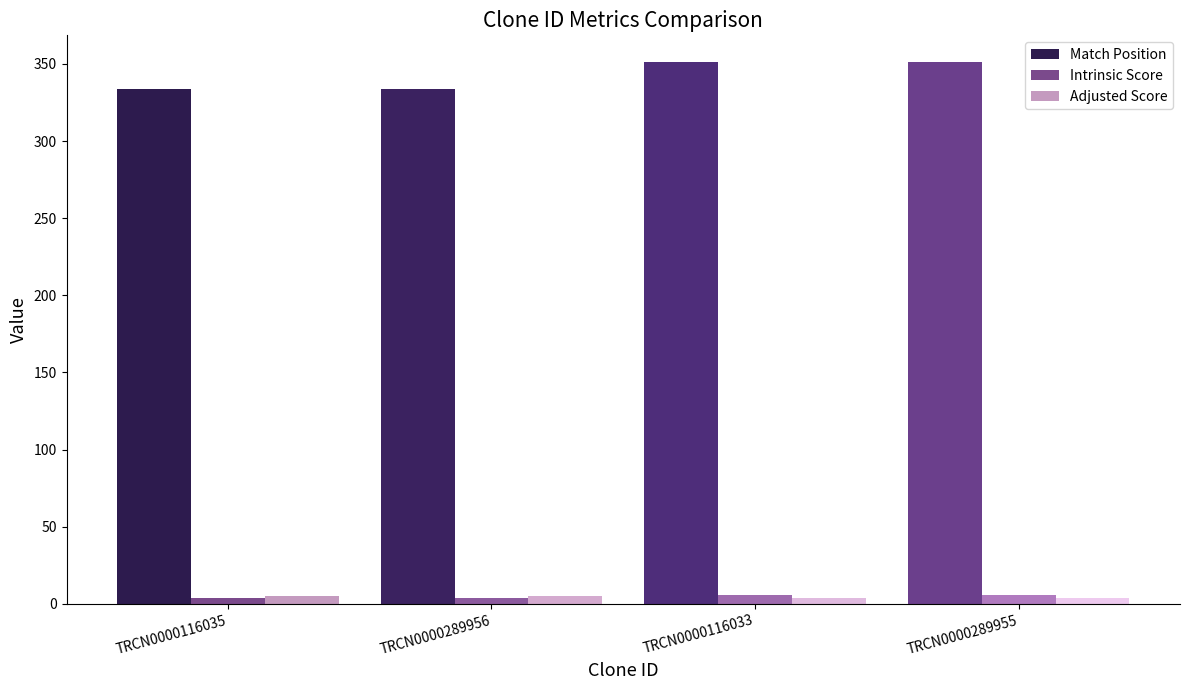

How many values in the Adjusted Score series exceed 5?

2